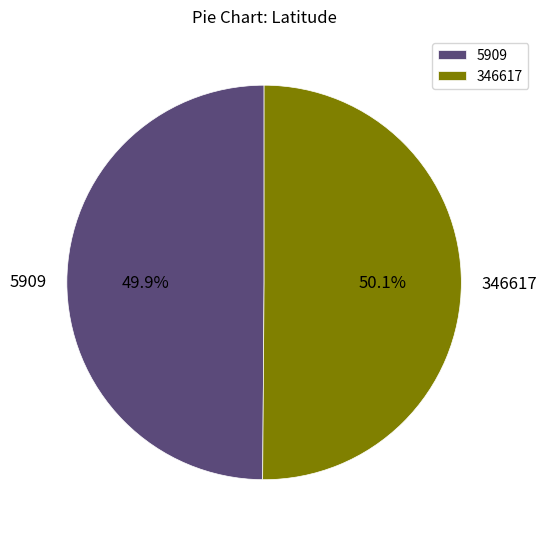

Is there any slice that represents more than half of the pie?

Yes